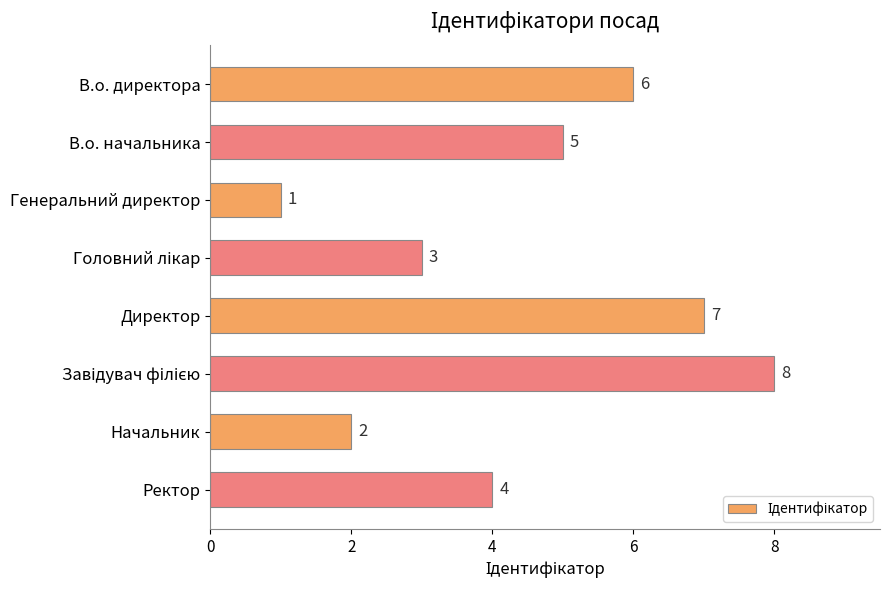

Is it true that the value at Директор is 3?

False